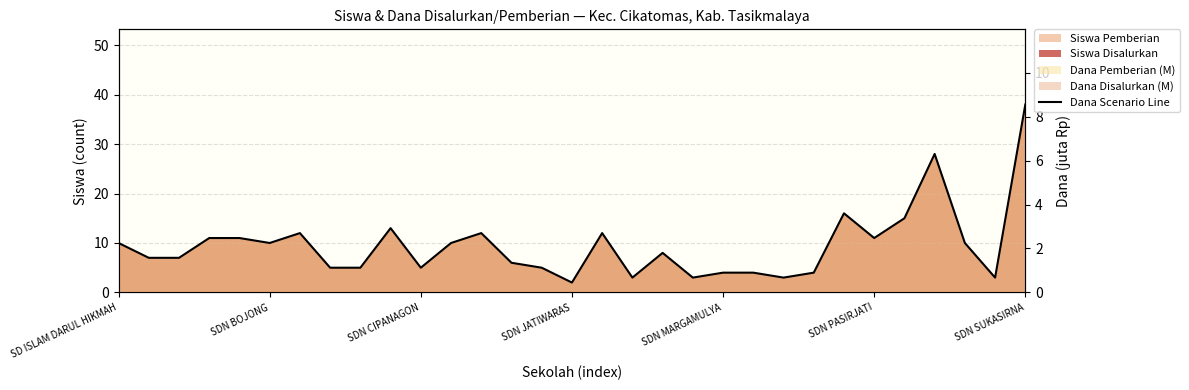

How many lines are shown in the chart?

1